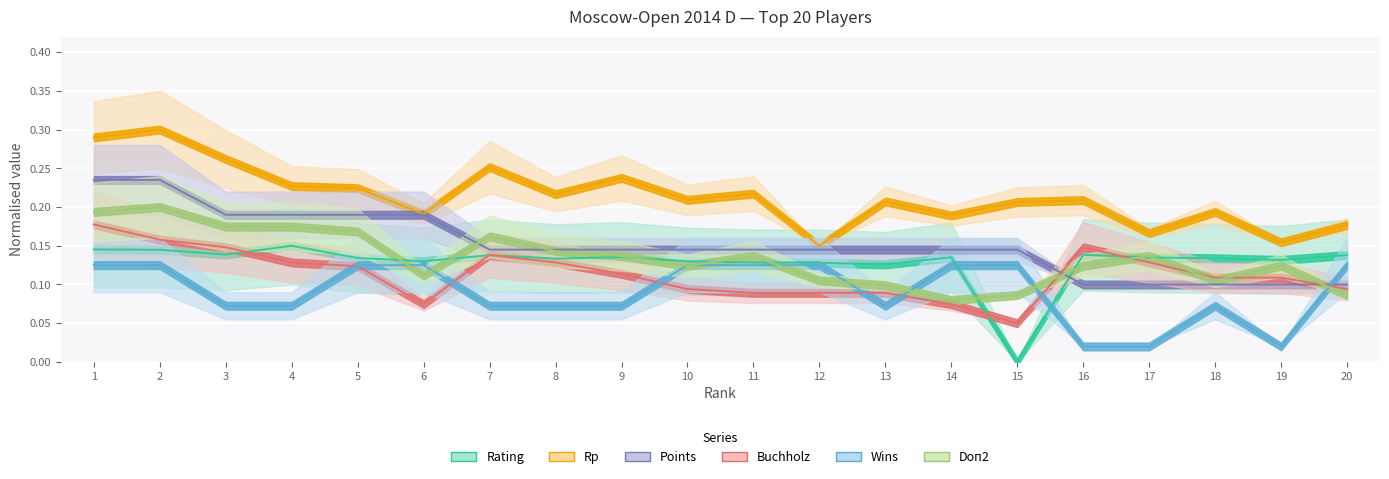

Read the Wins value at 6.

0.1